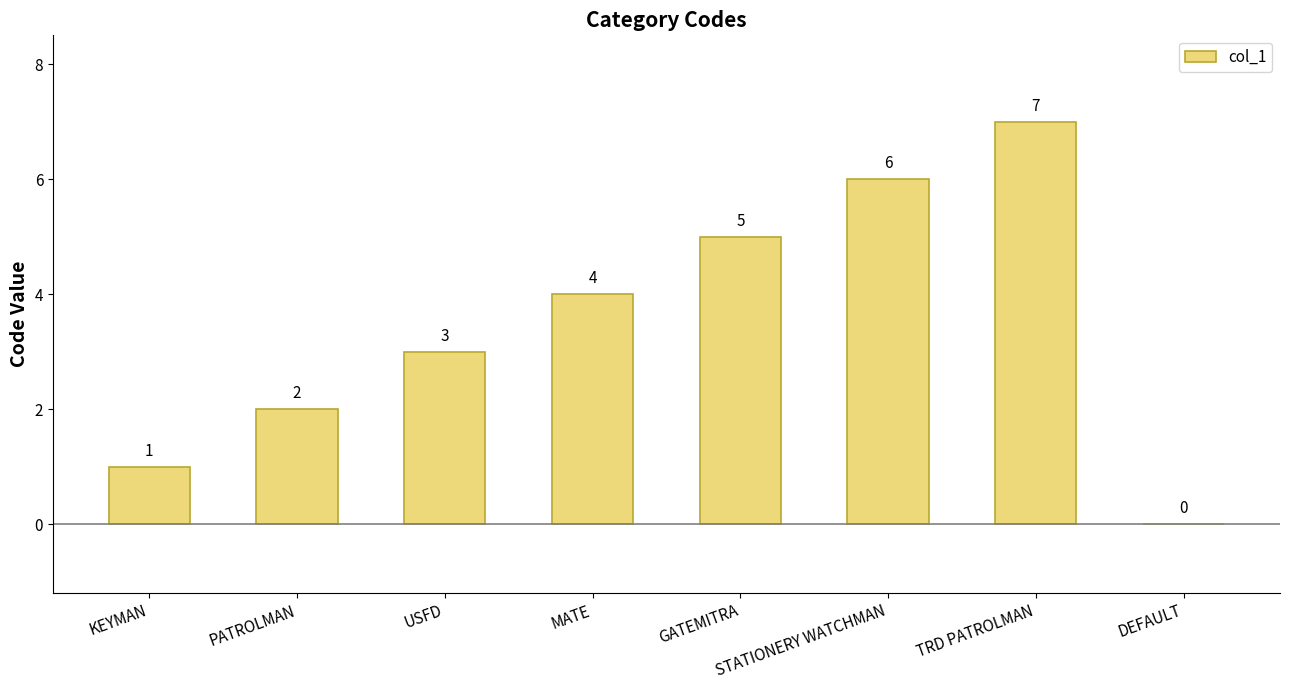

Count the values in the range 2 to 6.

5